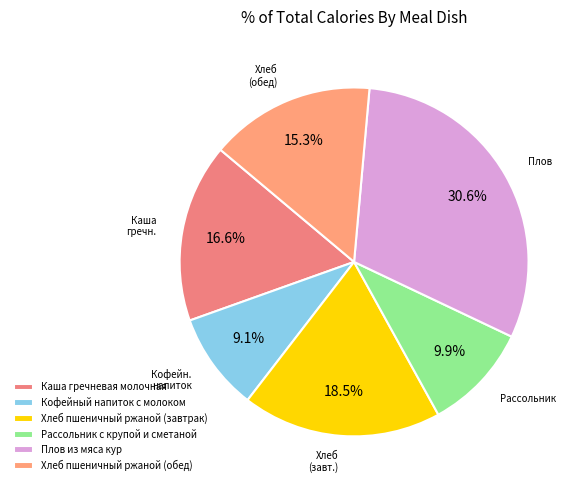

To the nearest percent, what is the combined percentage of Рассольник с крупой и сметаной and Каша гречневая молочная?

26%